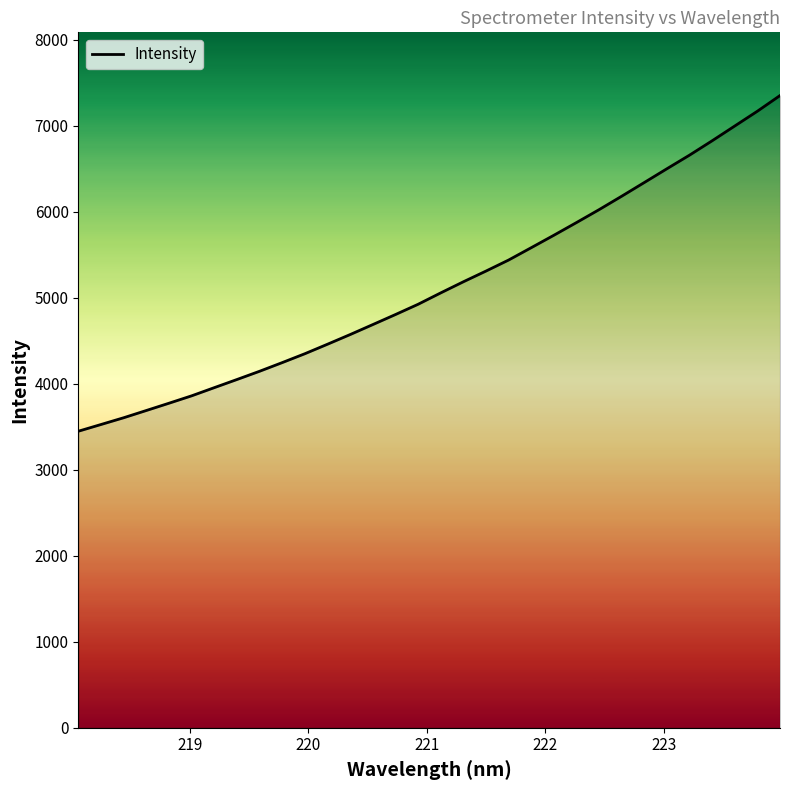

How many categories are shown in the chart?

32